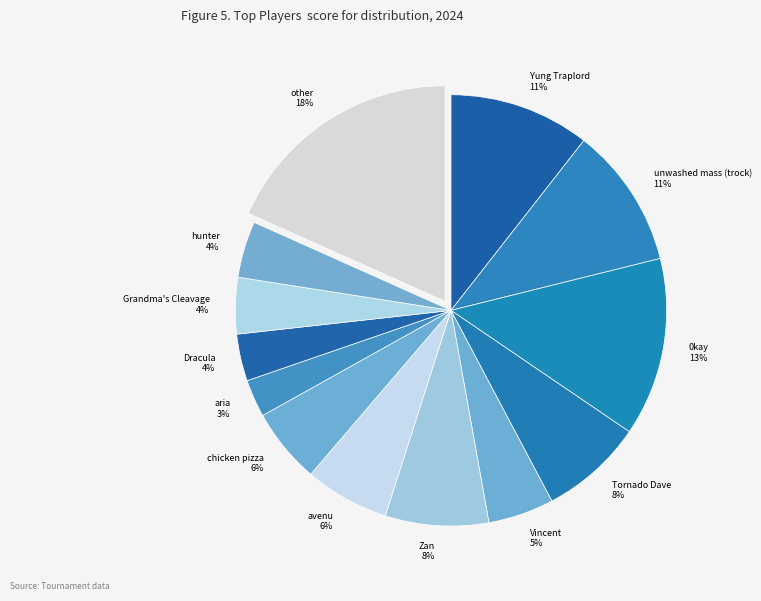

To the nearest percent, what percentage of the pie is Tornado Dave?

8%